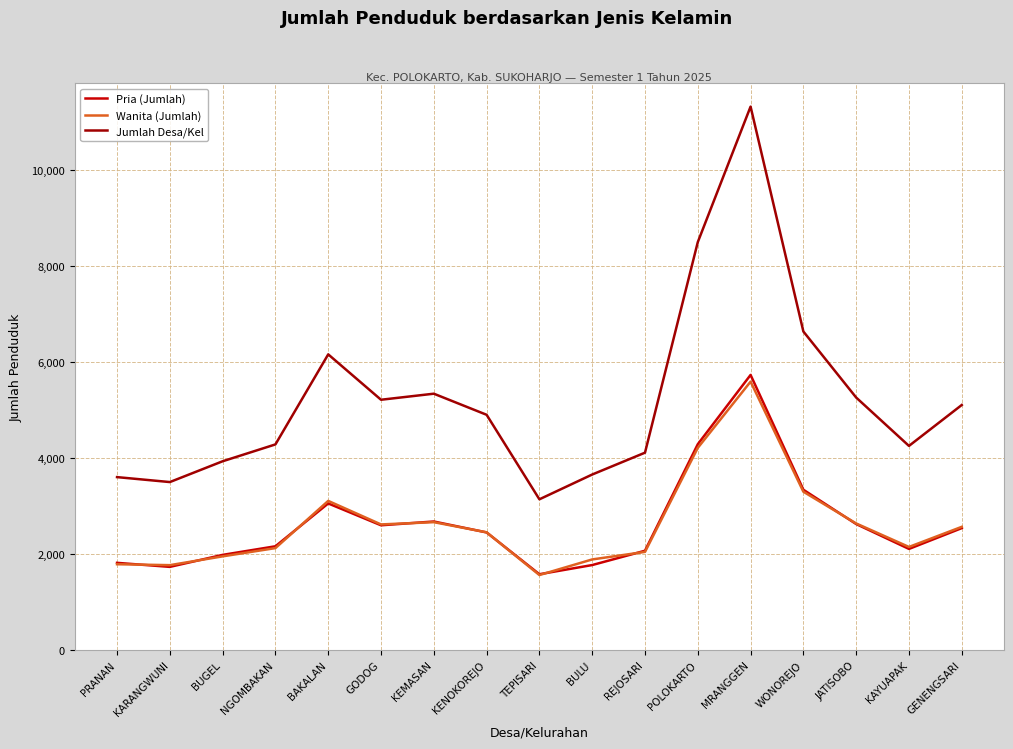

Which series has the largest range (max minus min)?

Jumlah Desa/Kel